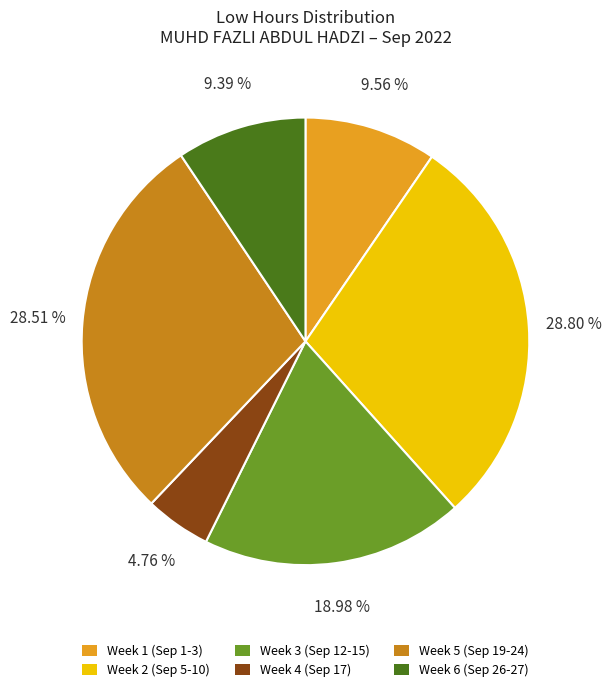

Is there a majority slice in this chart?

No